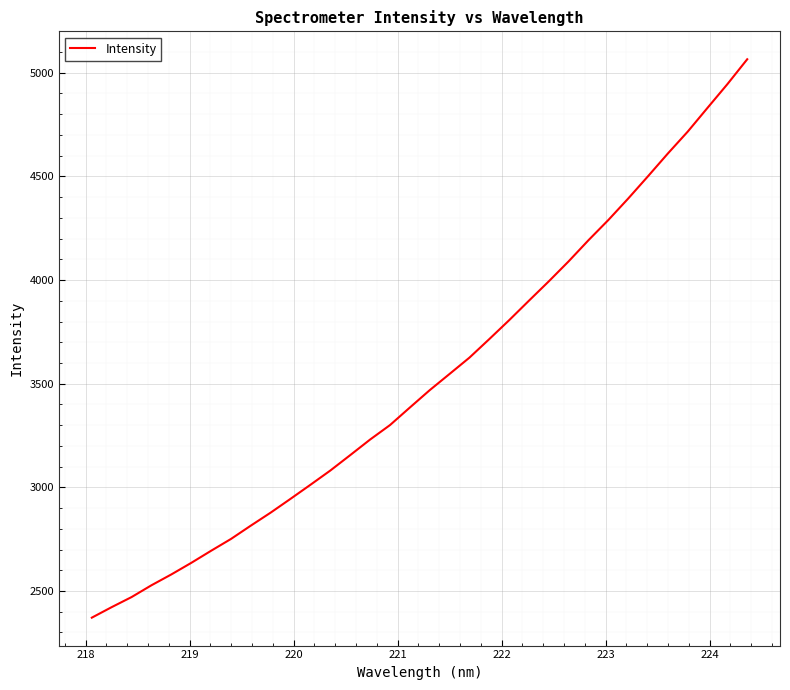

What is the difference between the maximum and minimum values?

2693.7